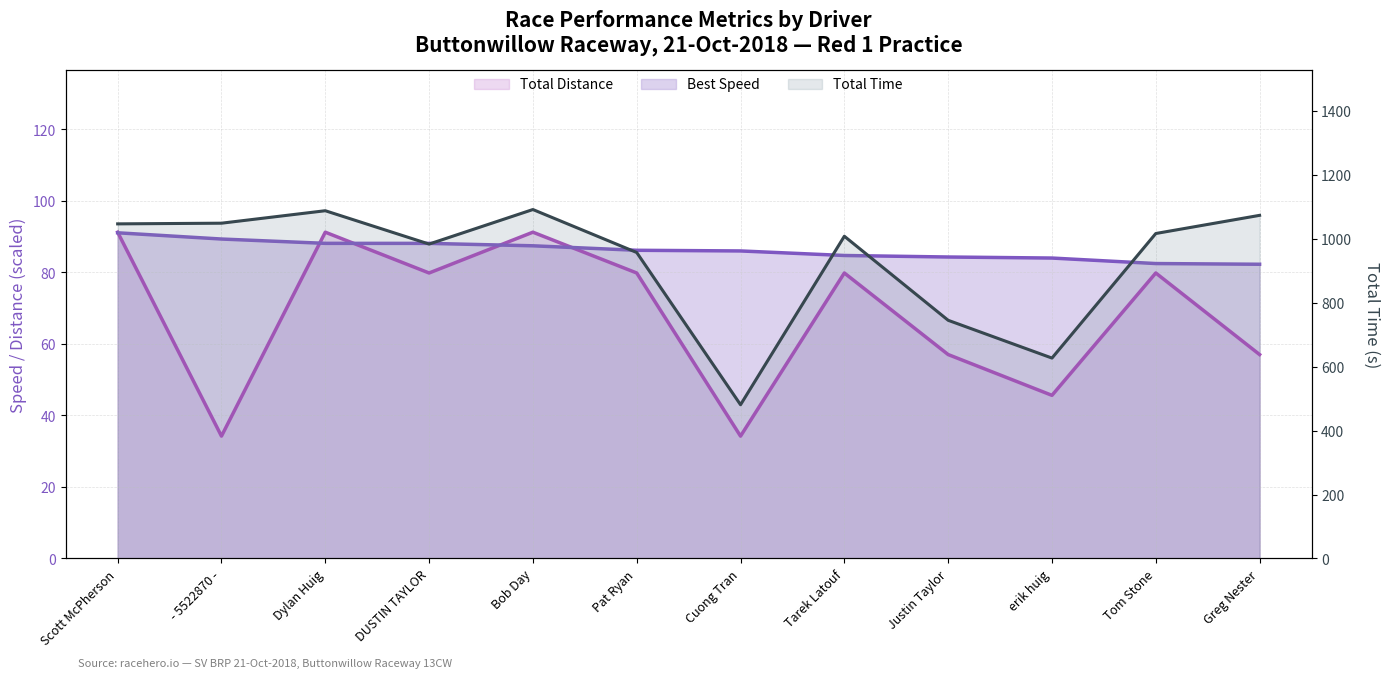

True or false: Total Time and Best Speed intersect in this chart.

False